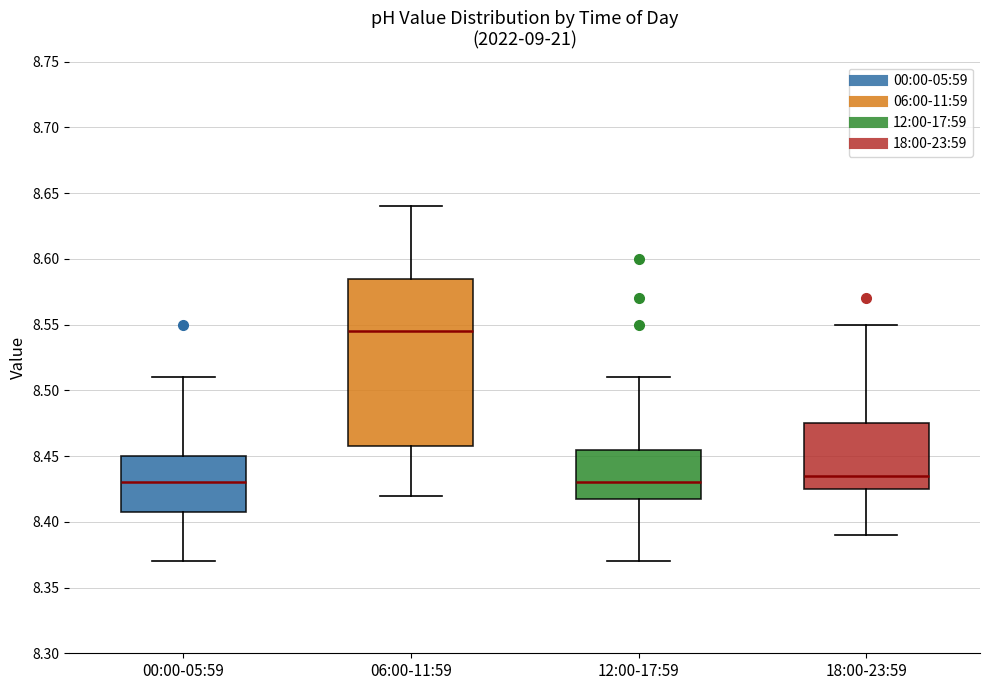

Which box is the tallest, from its lower edge to its upper edge?

06:00-11:59